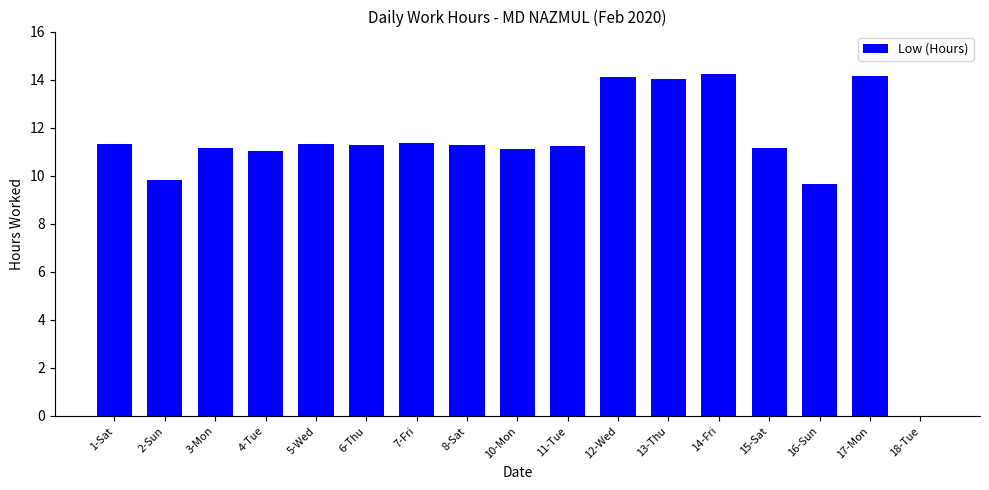

What is the change in value from 1-Sat to 2-Sun?

-1.5